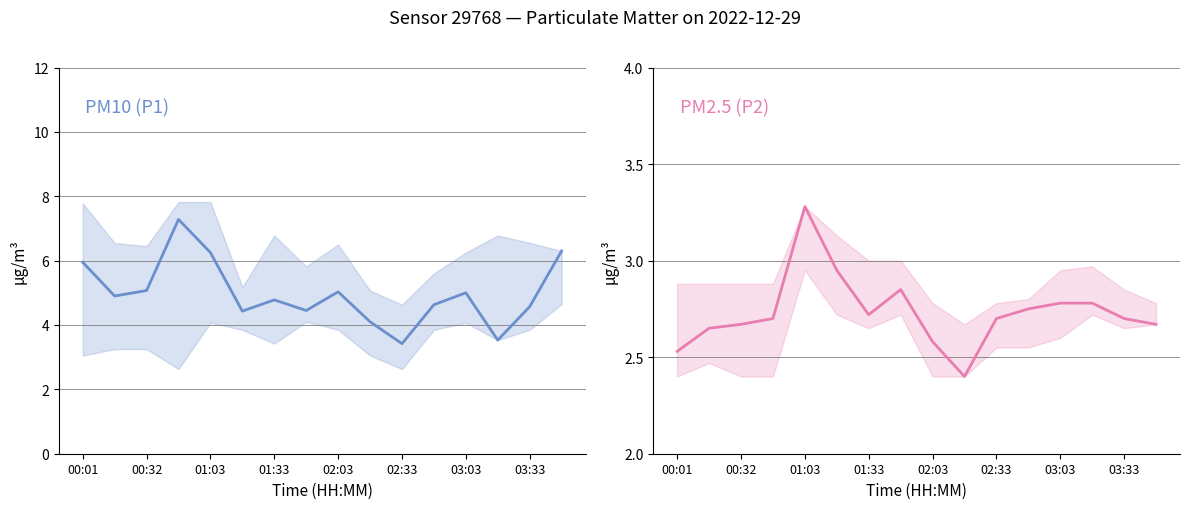

Where is P1 nearest to the value 5?

03:03